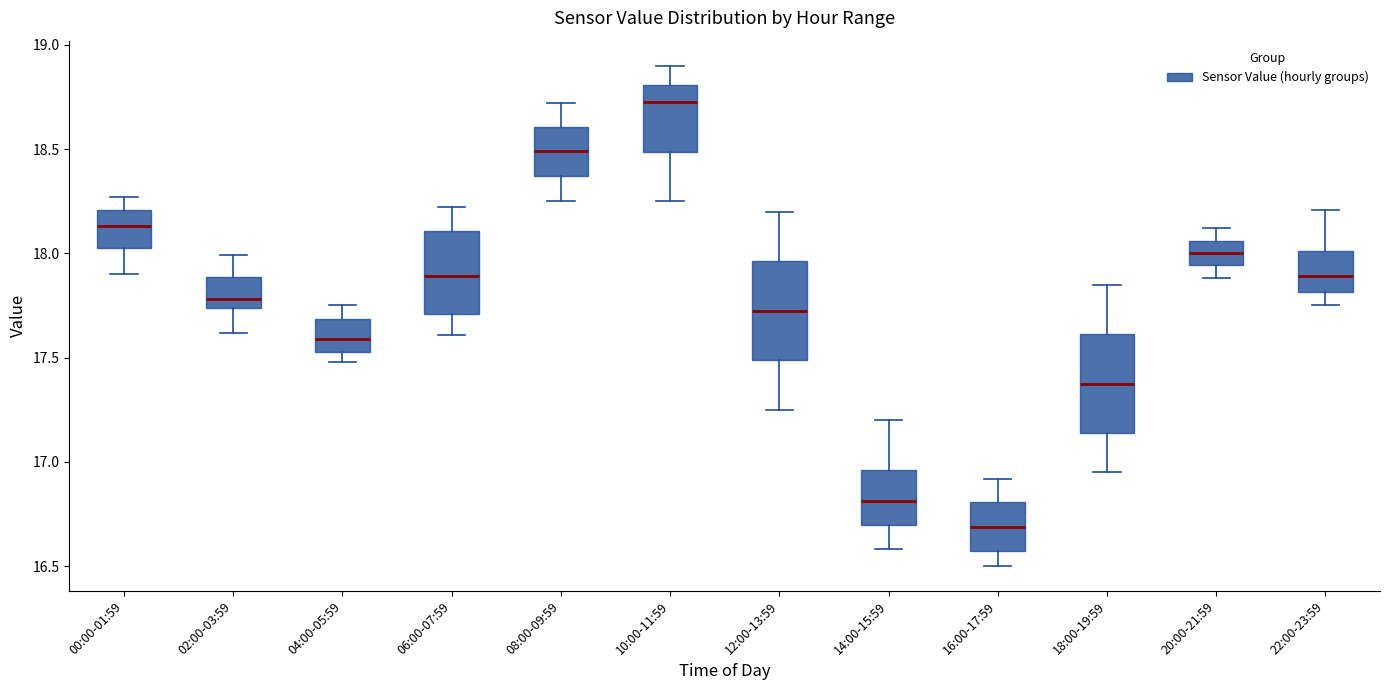

Where is the lower edge of the box for 14:00-15:59 on the y-axis? The values are not printed on the chart, so give them approximately, as read against the axis.

16.70